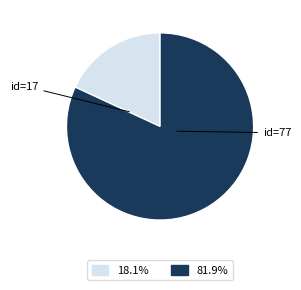

What is the ratio of the value at id=77 to the value at id=17?

4.5